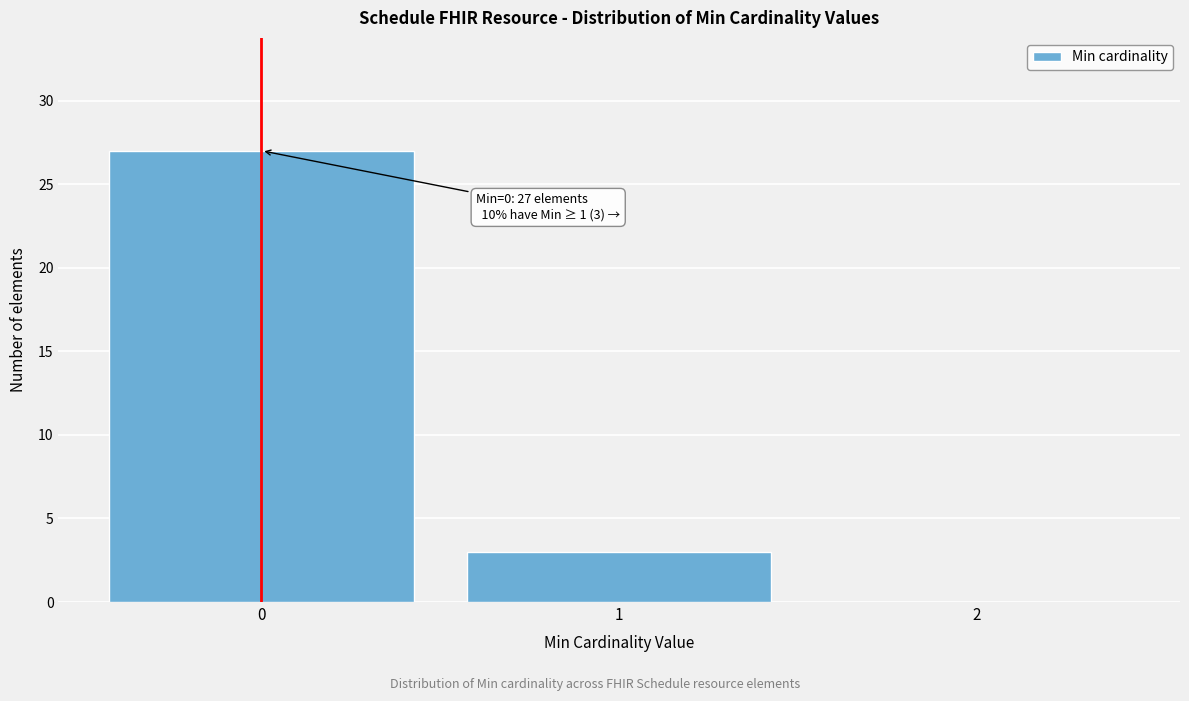

Over which range of the x-axis is the bar tallest?

-0.5 to 0.5